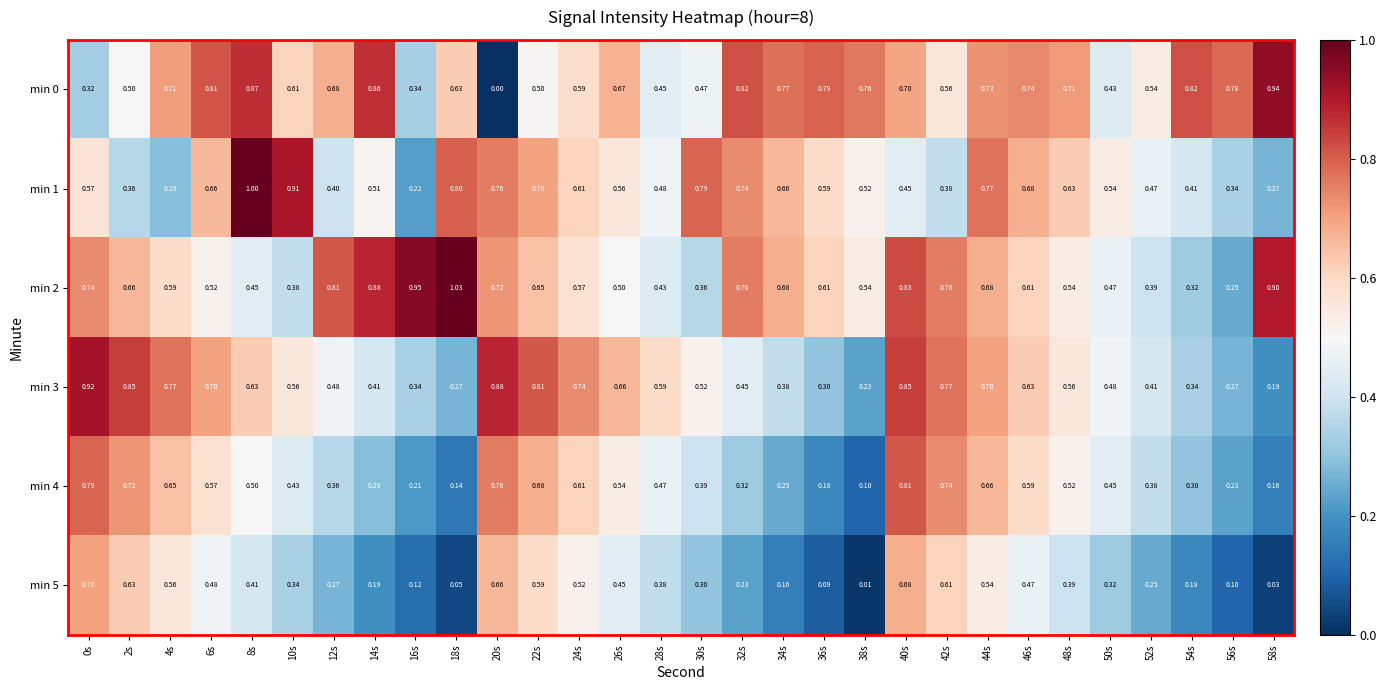

Count the number of data series in this chart.

6